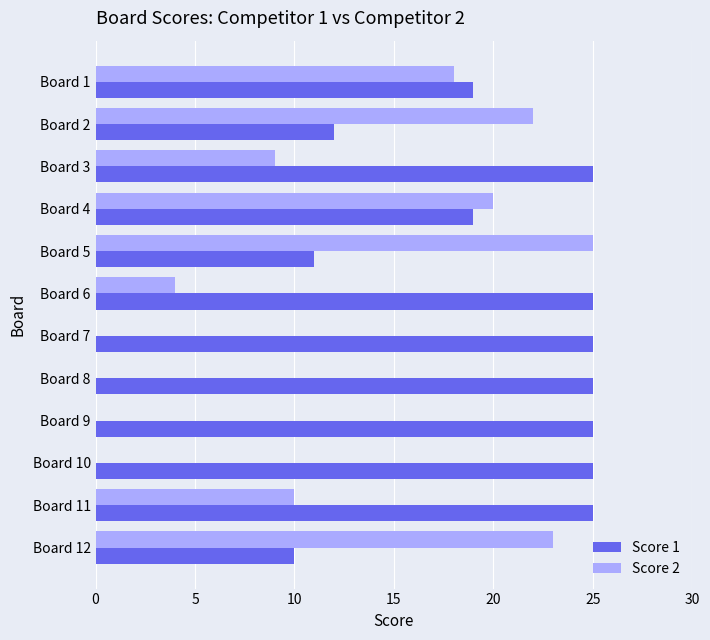

What is the sum of the Score 2 values at Board 1 and Board 7?

18